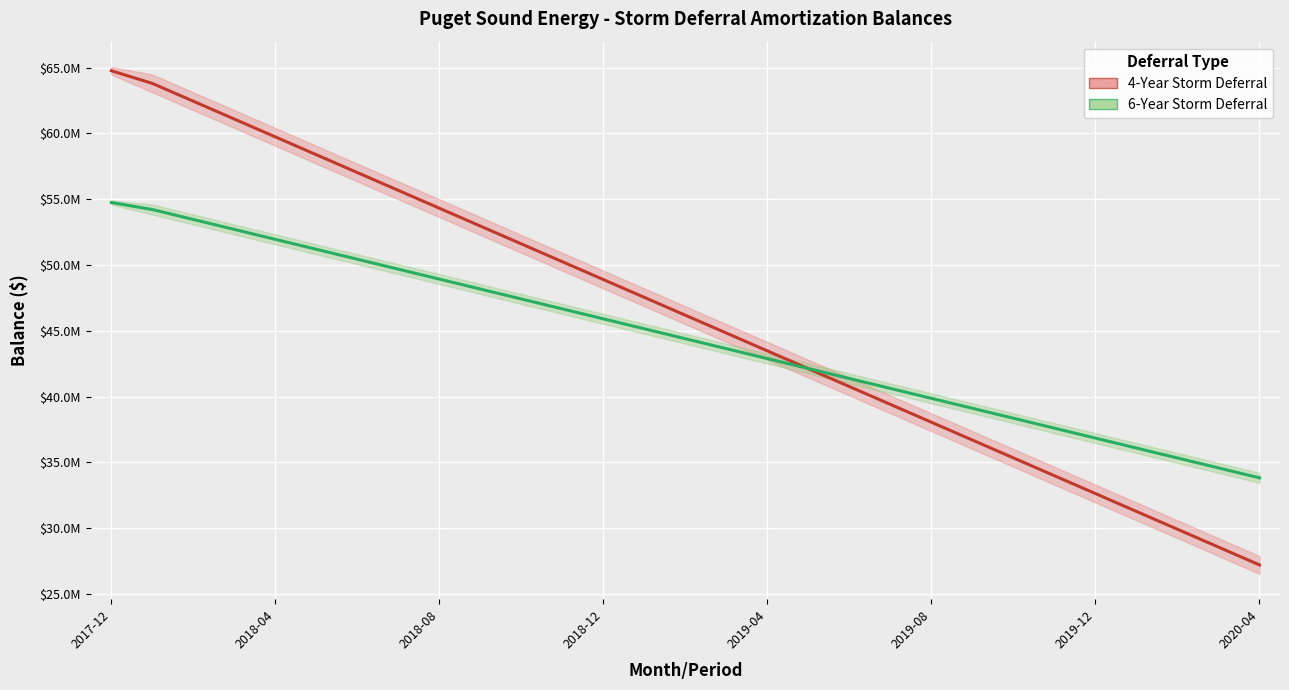

What is the maximum value shown in the chart?

64762025.1